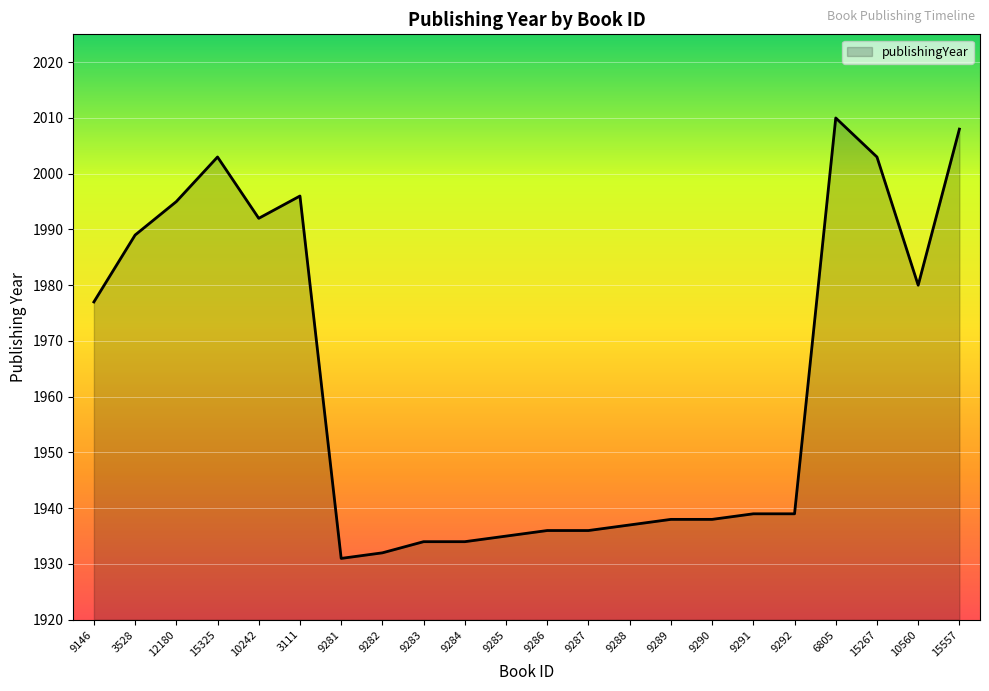

What is the ratio of the value at 9286 to the value at 9290?

1.0